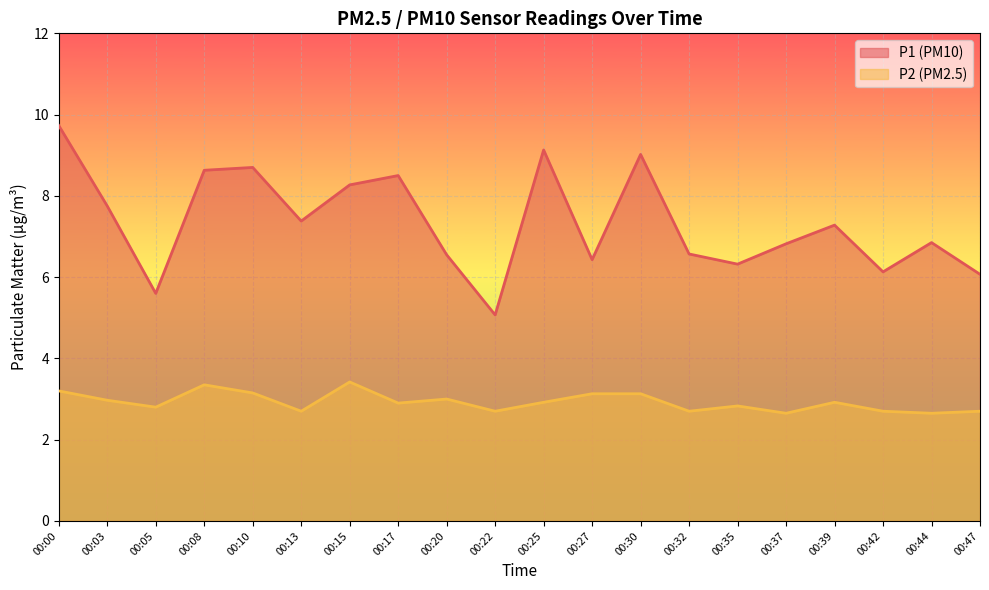

True or false: P1 has more than 2 interior local peaks.

True